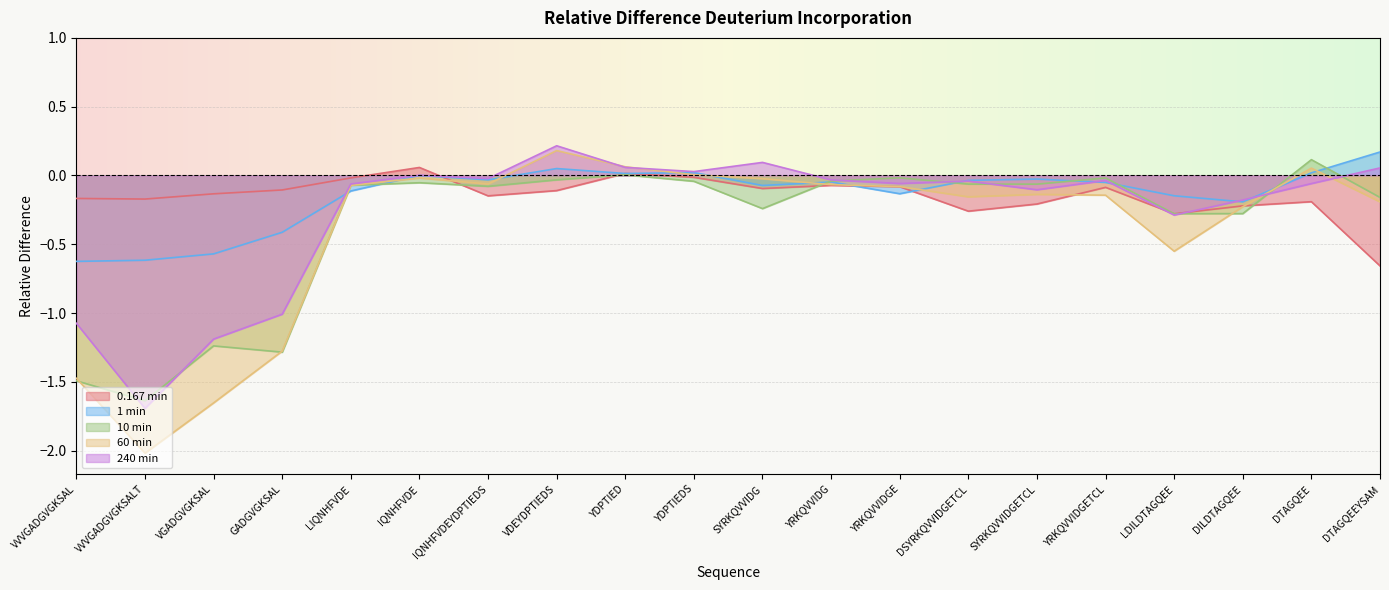

What is the smallest value displayed?

-2.0